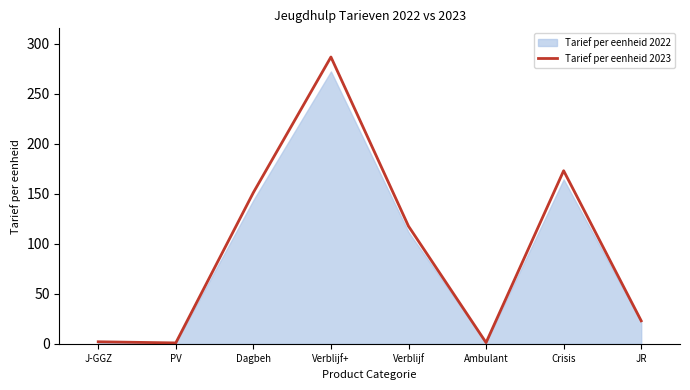

What position from the left is JR?

8